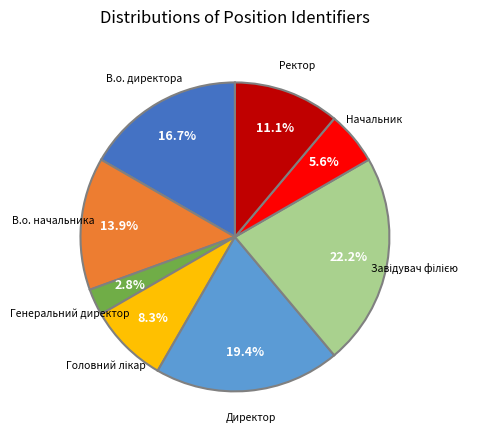

To the nearest percent, what portion does В.о. начальника represent?

14%